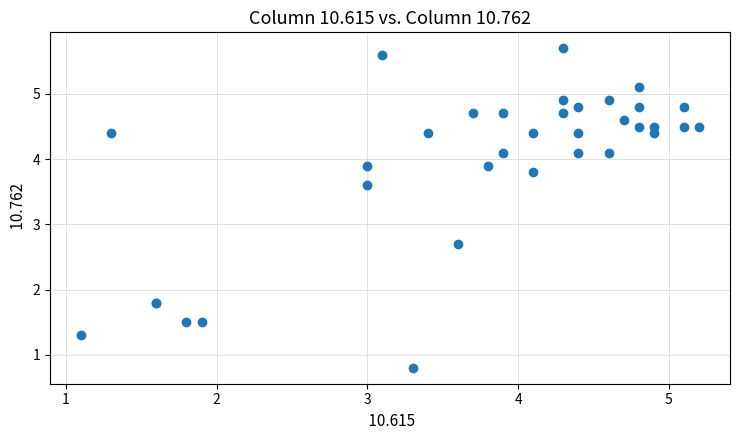

What Y value in the scatter plot is closest to 3?

2.7